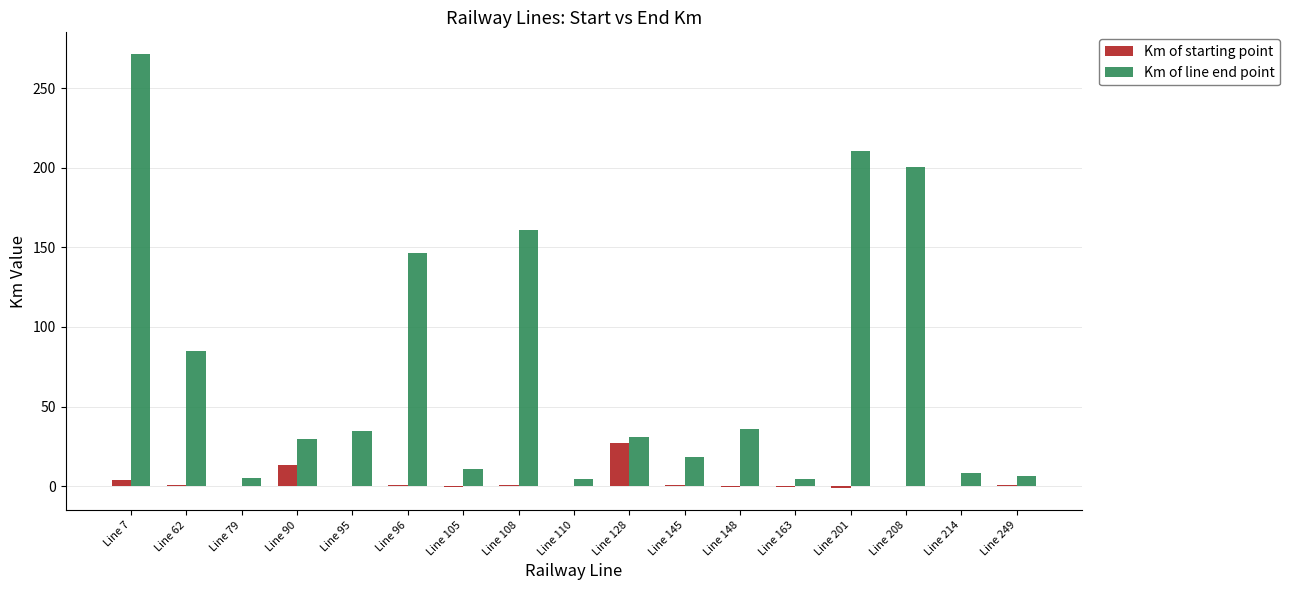

What are all the series names shown in the legend?

Km of starting point, Km of line end point